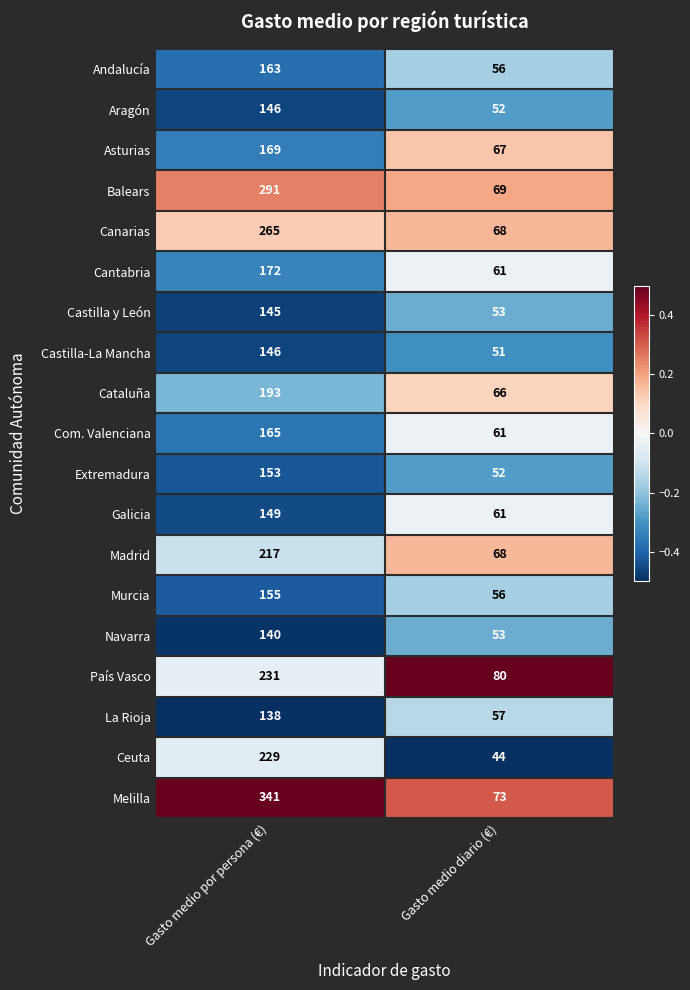

What is the difference between the maximum and minimum values in the Castilla-La Mancha series?

95